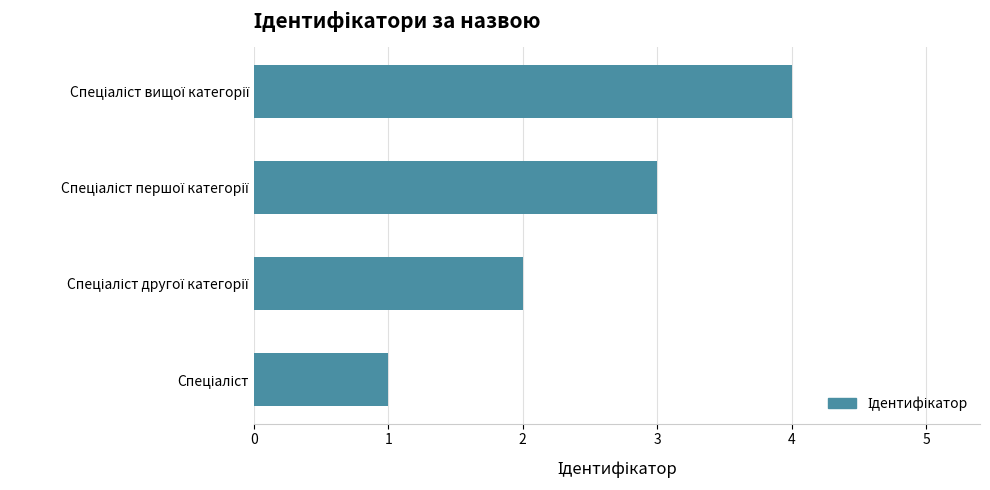

What is the sum of all values?

10